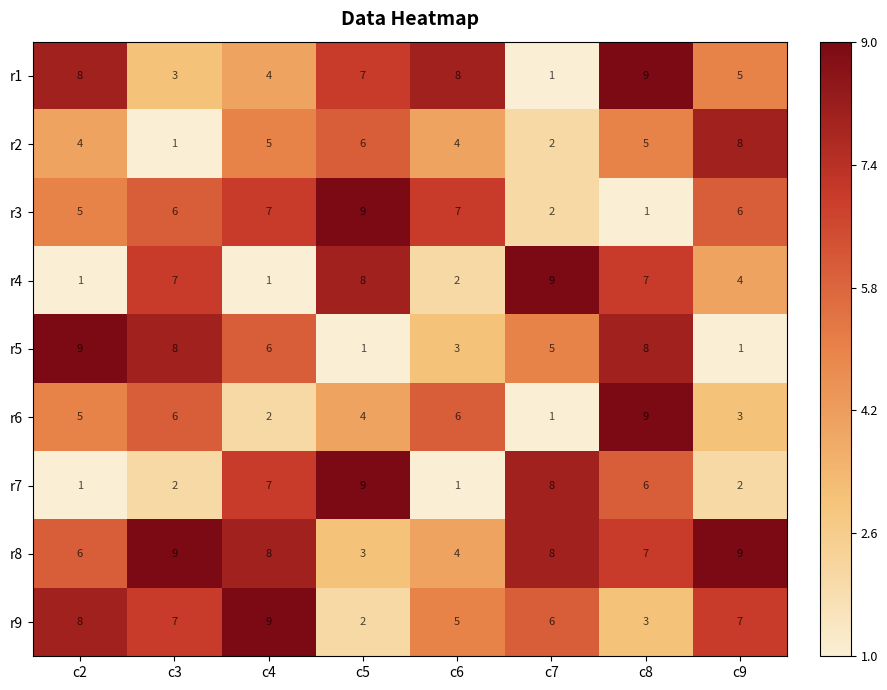

What is the maximum value shown in the chart?

9